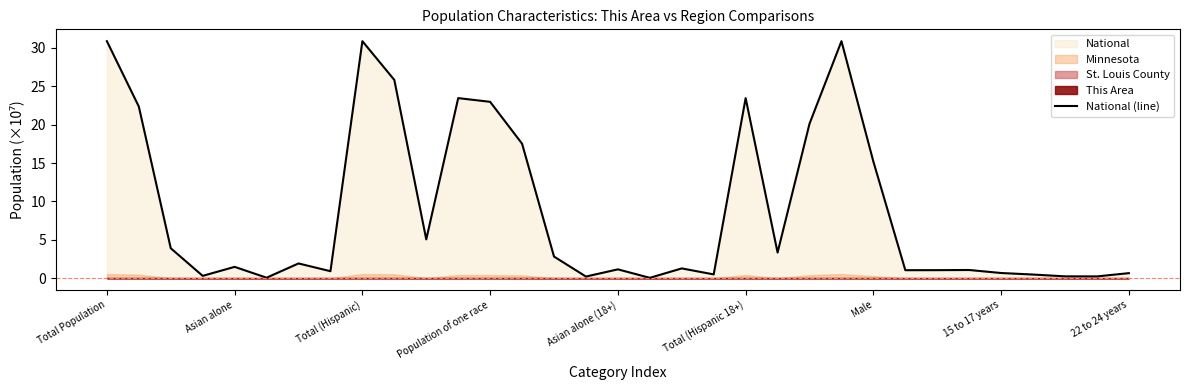

What is the change in value from 20 to 30?

-23.2